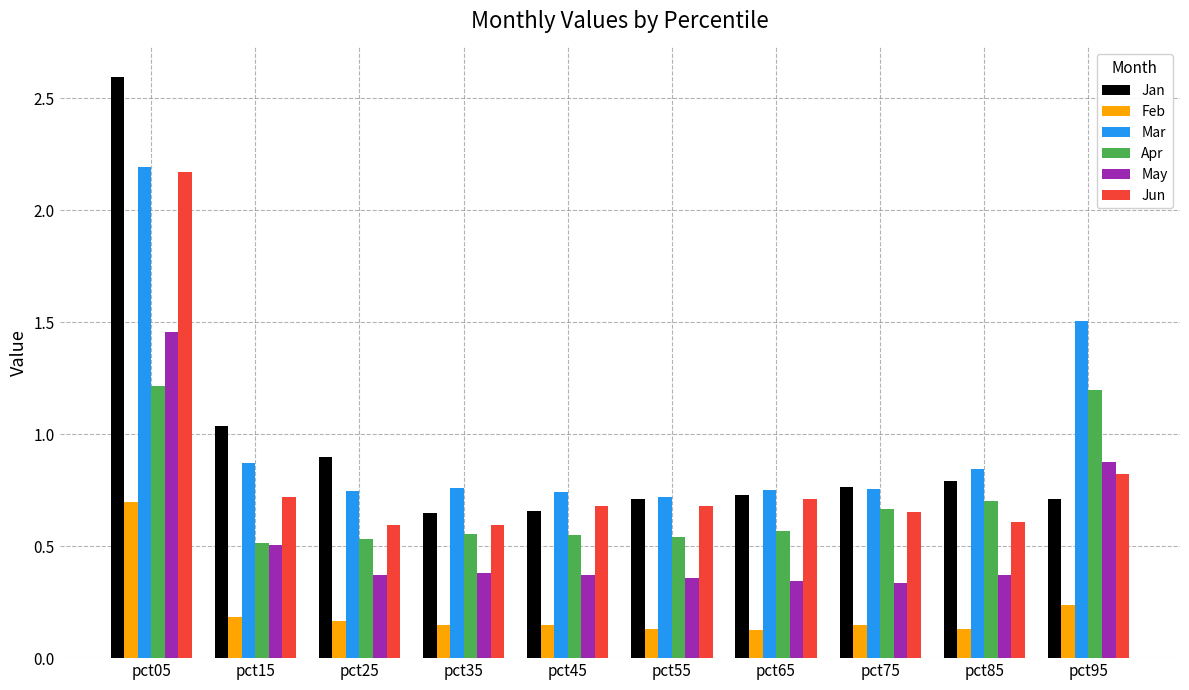

What is the sum of the Mar values at pct75 and pct85?

1.6